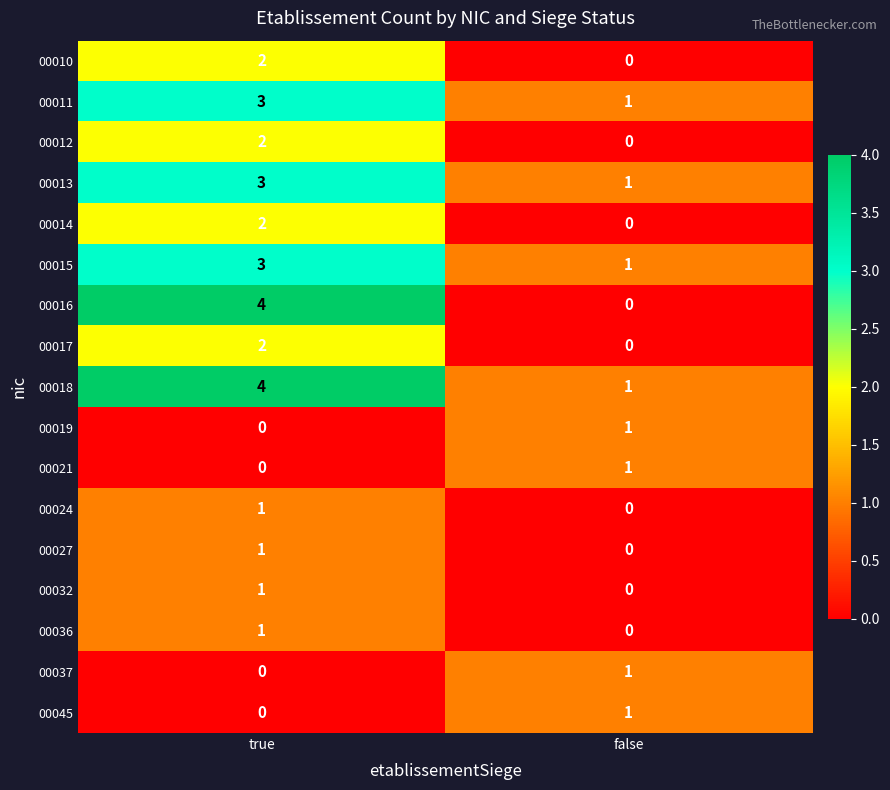

What is the sum of the 00016 values at true and false?

4